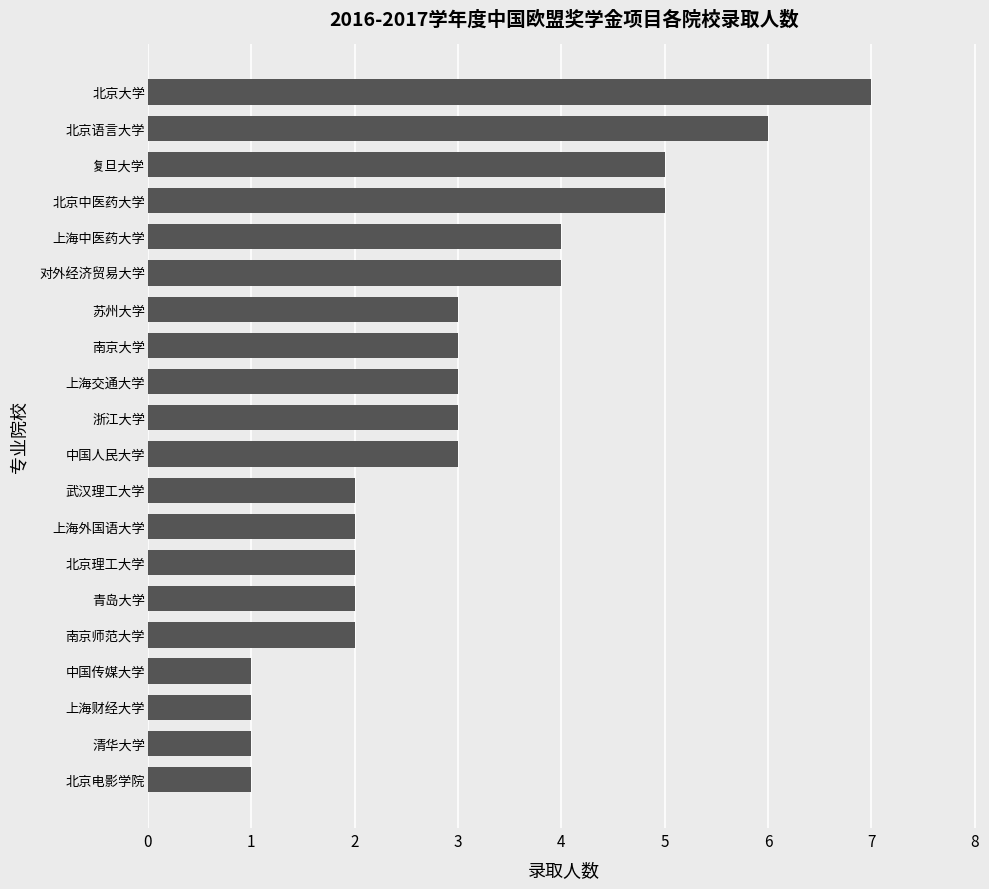

Reading top to bottom, extract all data points from this chart.

7	6	5	5	4	4	3	3	3	3	3	2	2	2	2	2	1	1	1	1